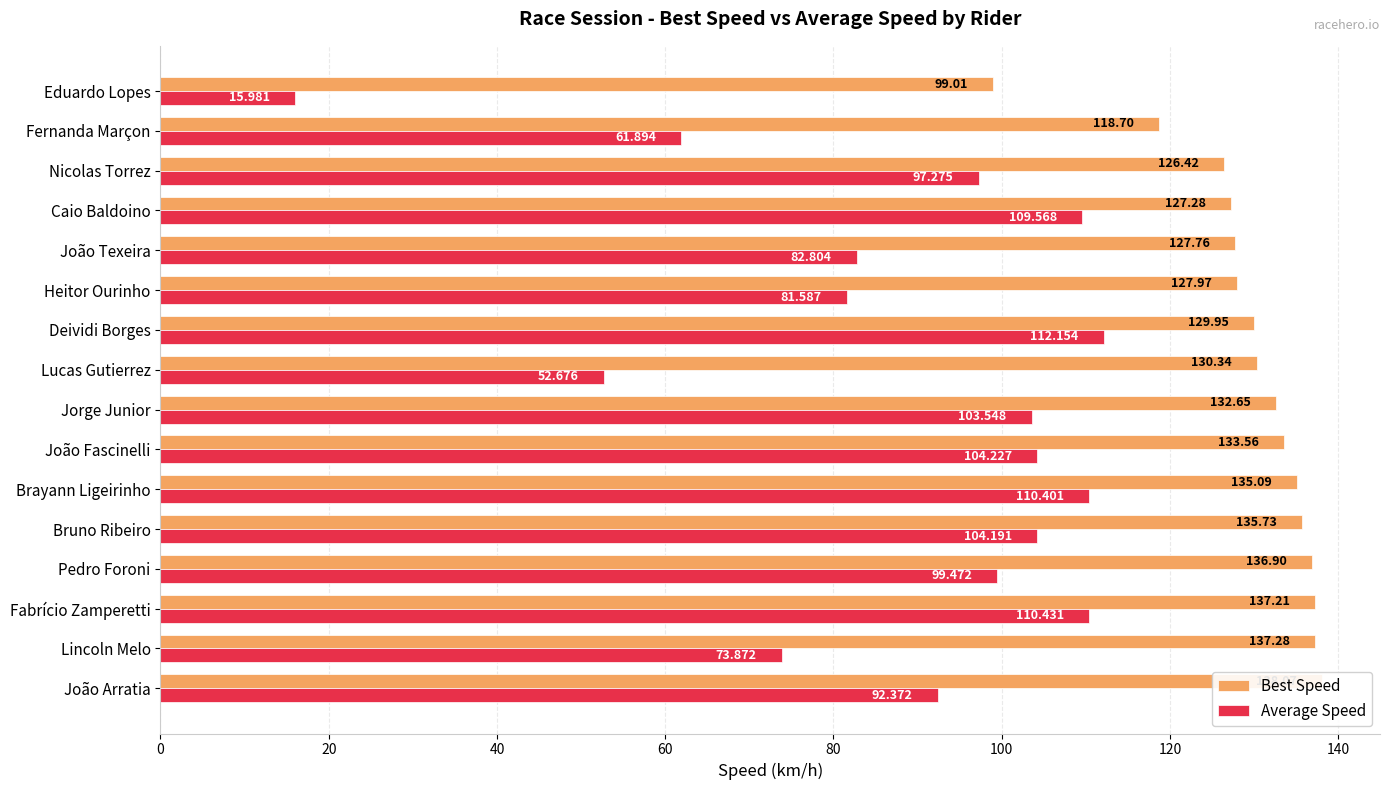

How many series are shown in this chart?

2